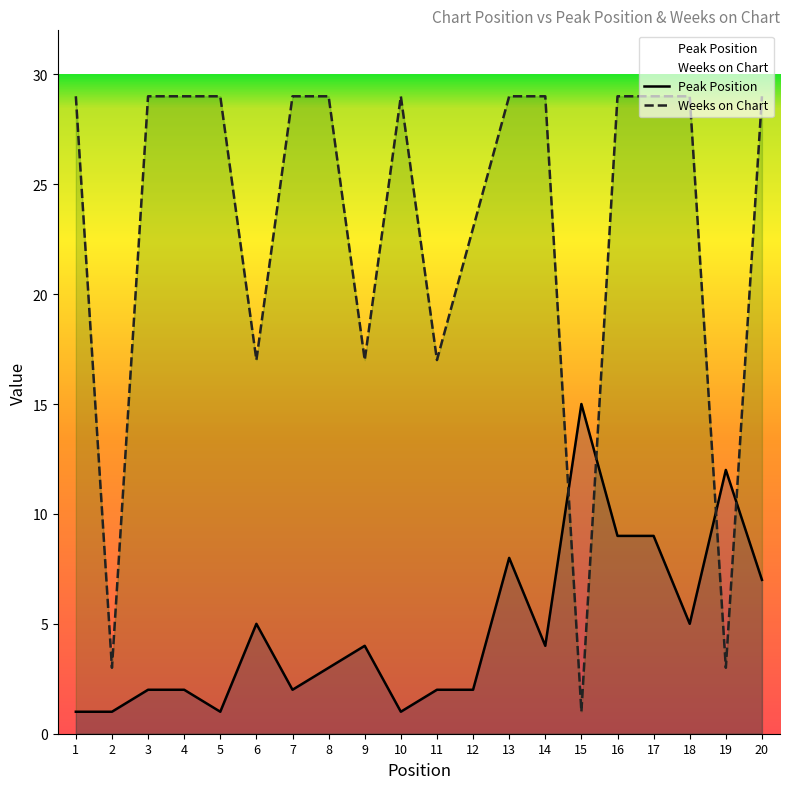

Rank the series by their maximum value, from highest to lowest.

Weeks on Chart, Peak Position